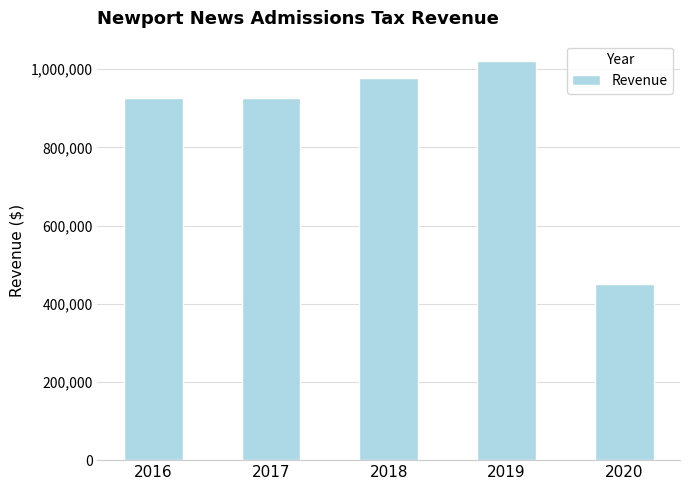

What is the ratio of the value at 2020 to the value at 2018?

0.5